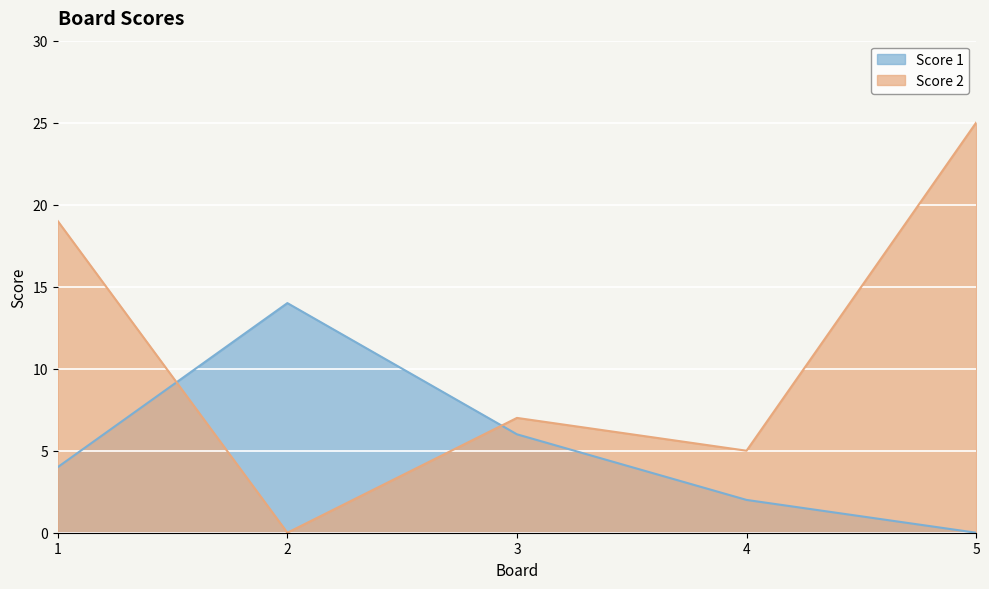

Count the number of data series in this chart.

2